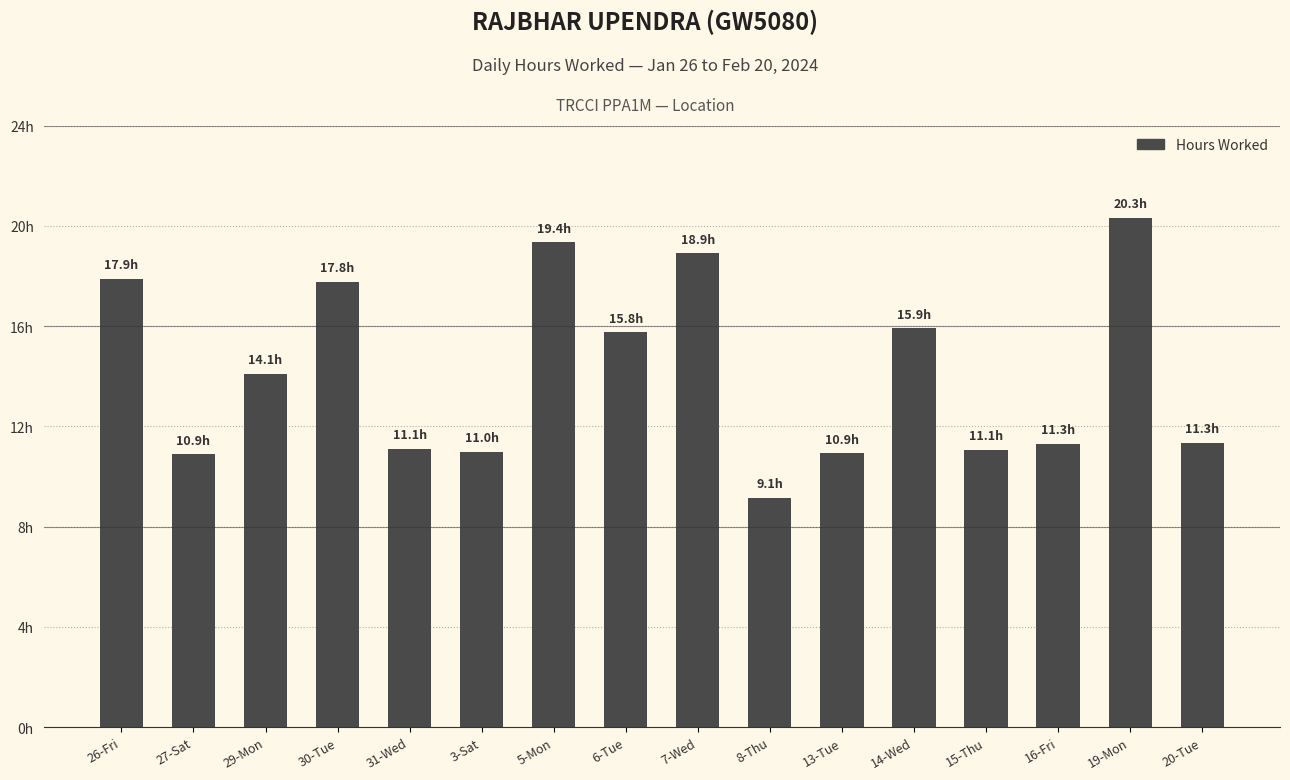

The value at 19-Mon is 20.3. True or false?

True